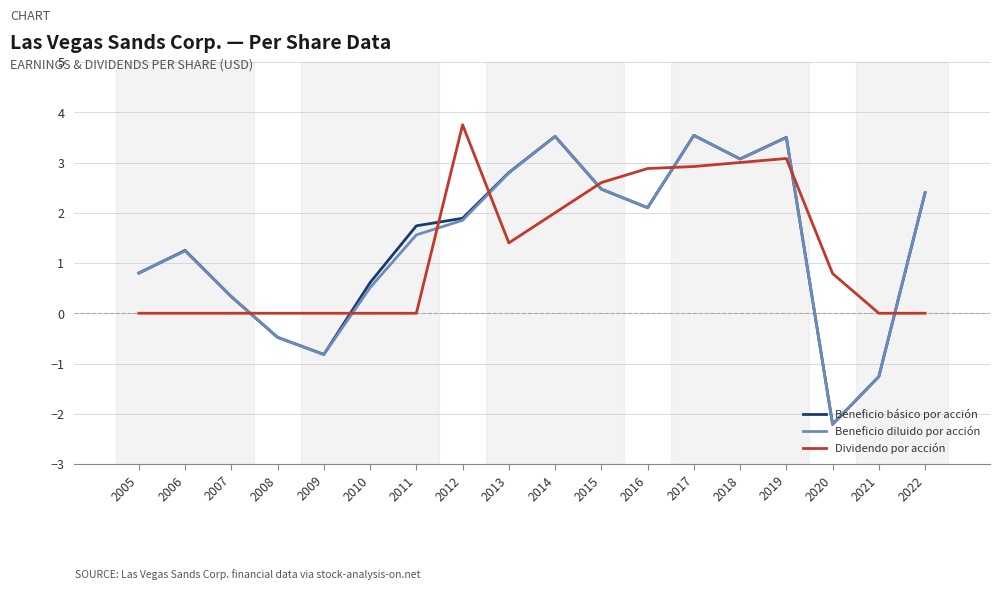

What is the difference between the highest and lowest values at 2011?

1.7